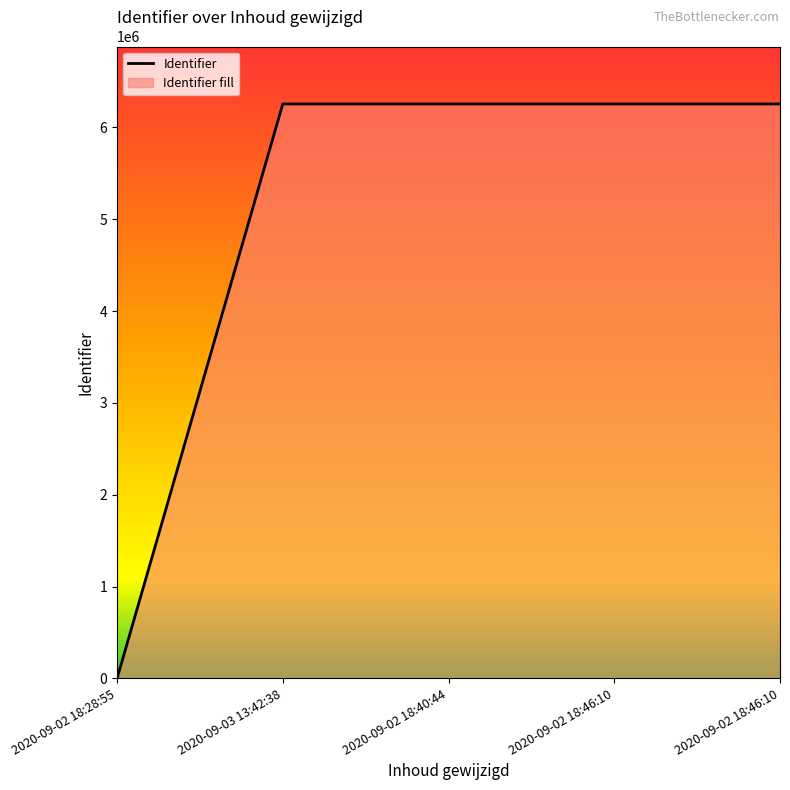

What is the difference between the second highest and second lowest values?

7